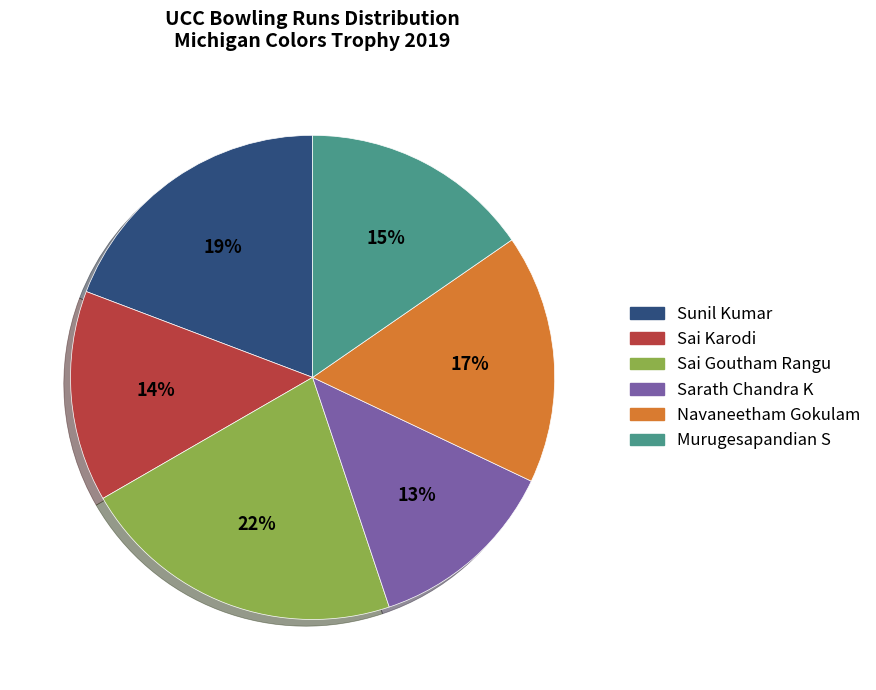

To the nearest percent, what is the average slice percentage?

17%